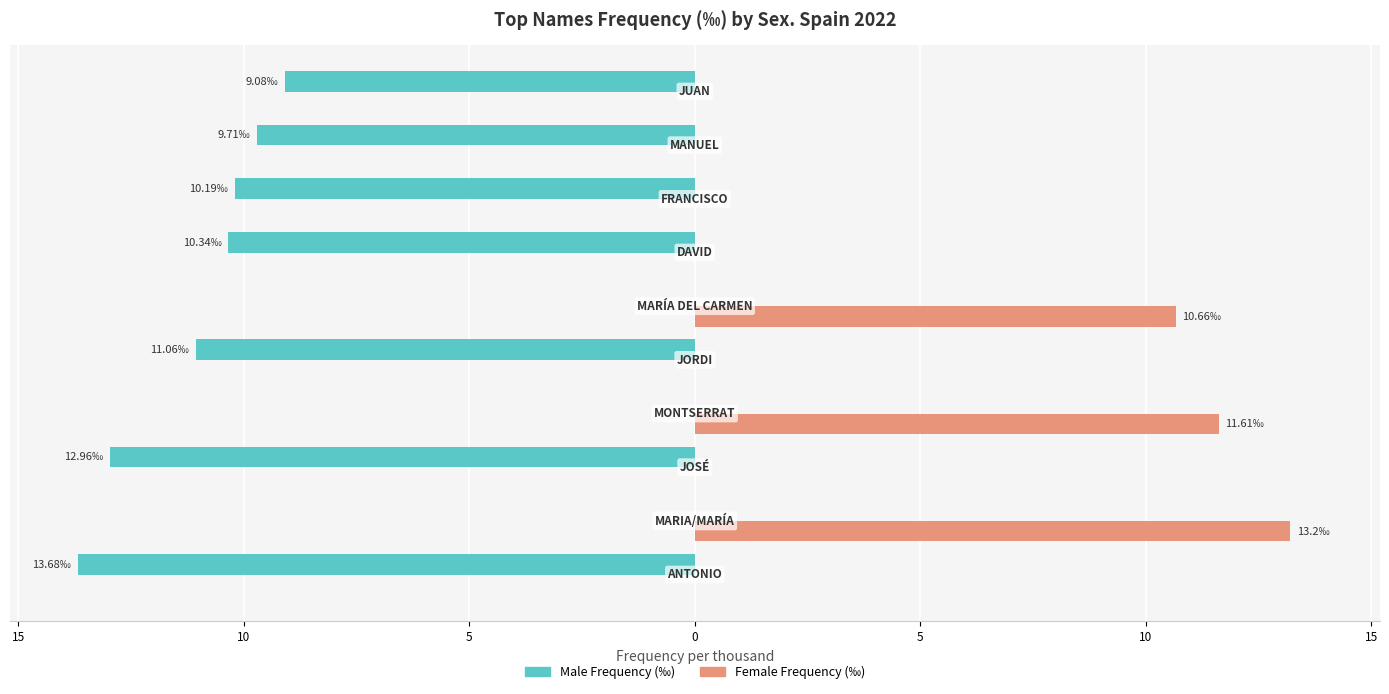

What is the sum of all Male Frequency (‰) values?

-77.0